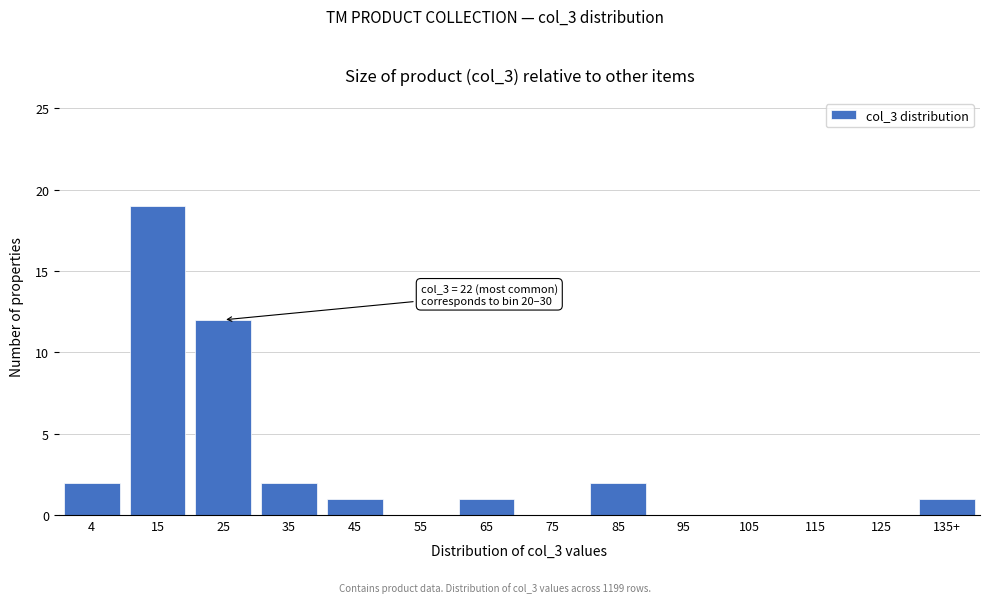

Reading left to right, list all the values displayed in this chart.

4=2	15=19	25=12	35=2	45=1	55=0	65=1	75=0	85=2	95=0	105=0	115=0	125=0	135+=1